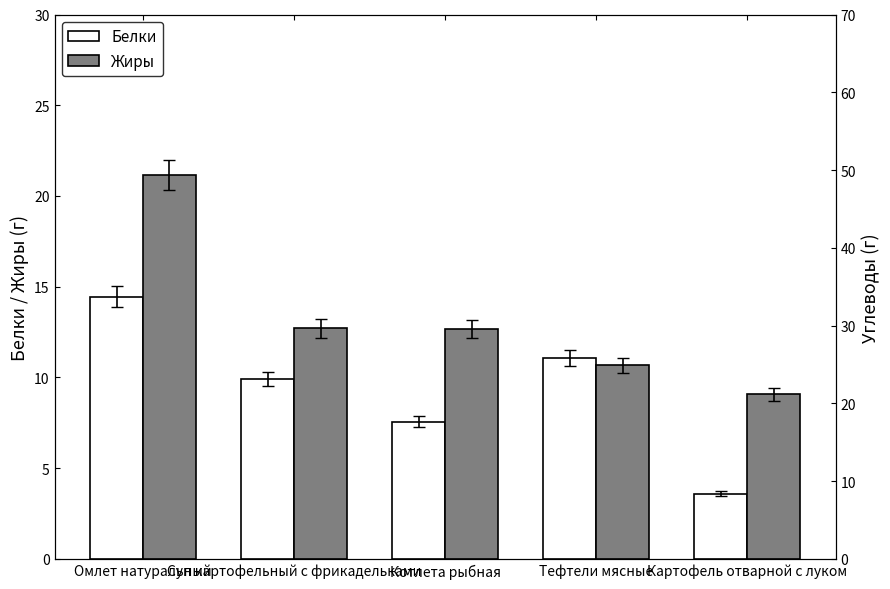

The value of Белки at Тефтели мясные is 11.1. True or false?

True